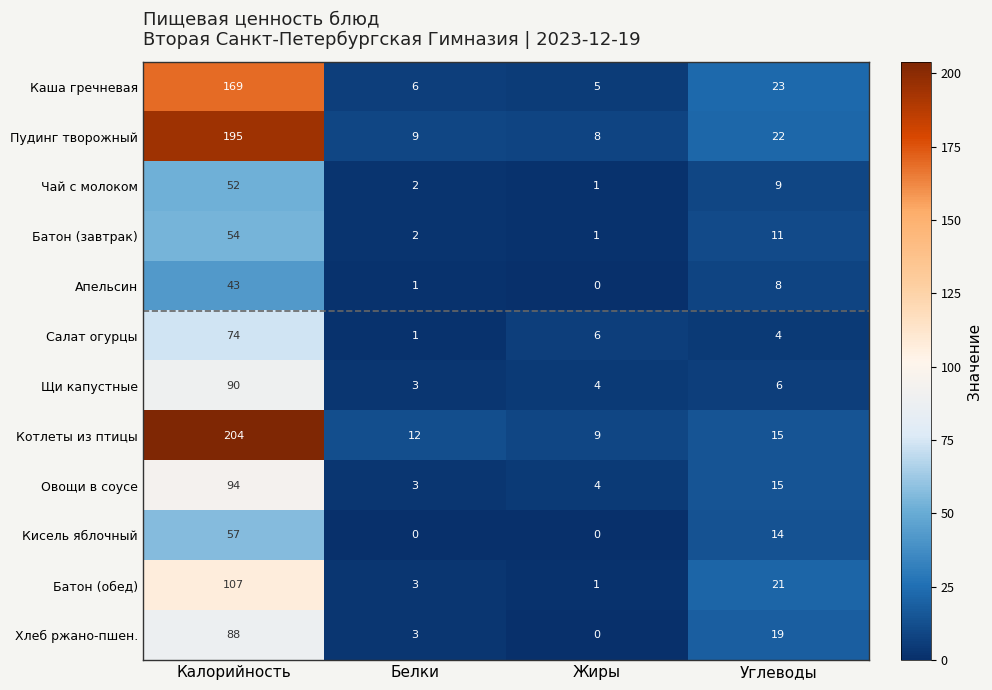

What is the maximum value shown in the chart?

204